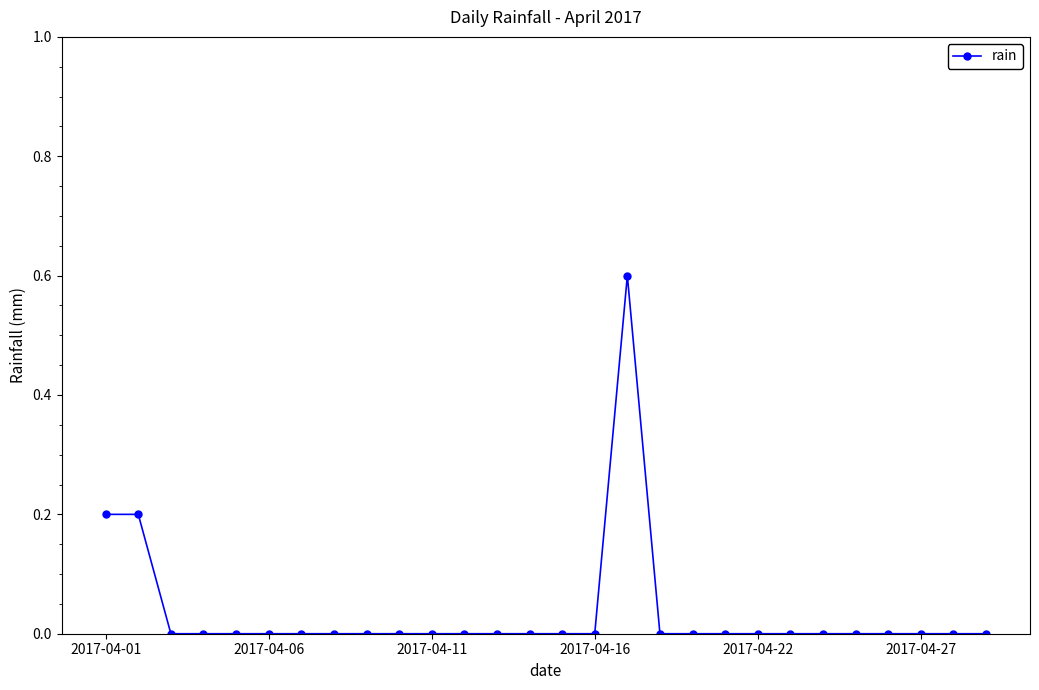

What is the difference between the maximum and second lowest values?

0.6